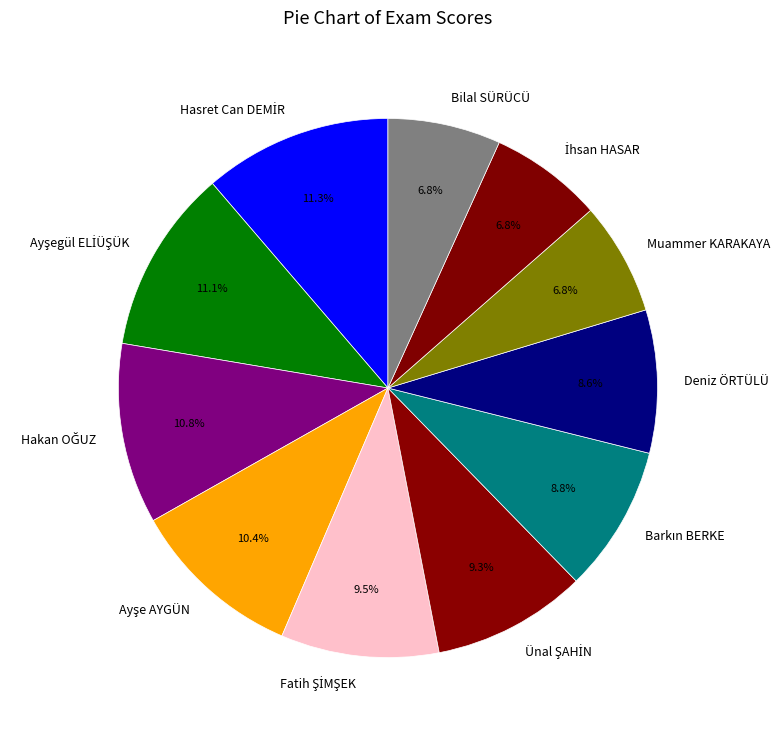

Does any single category account for the majority?

No